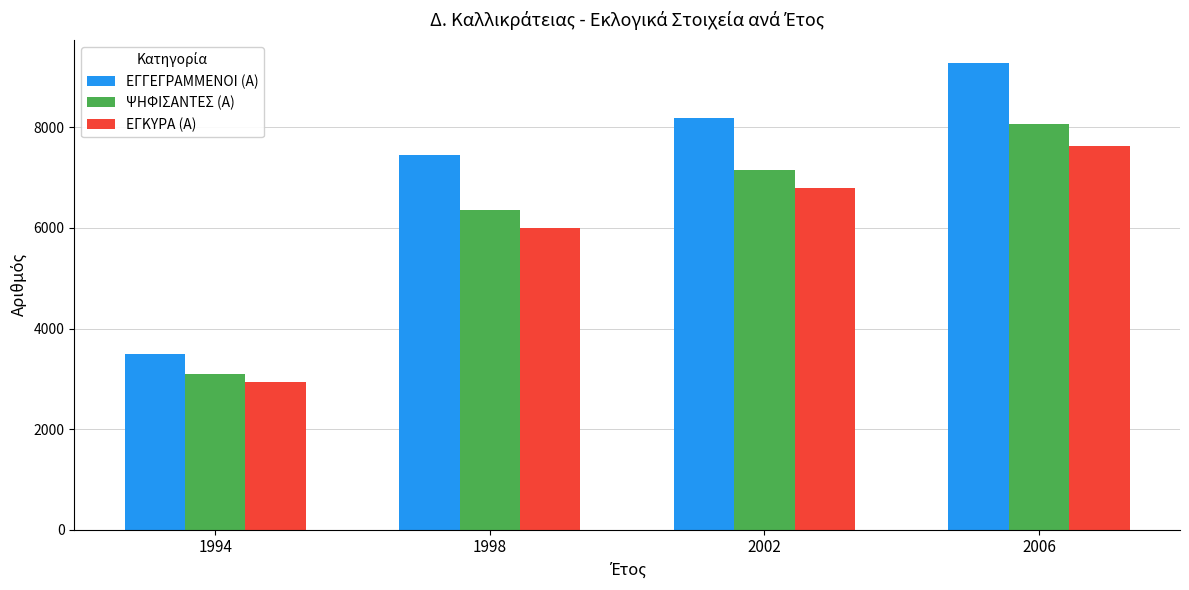

Which label corresponds to the largest value in the chart?

2006